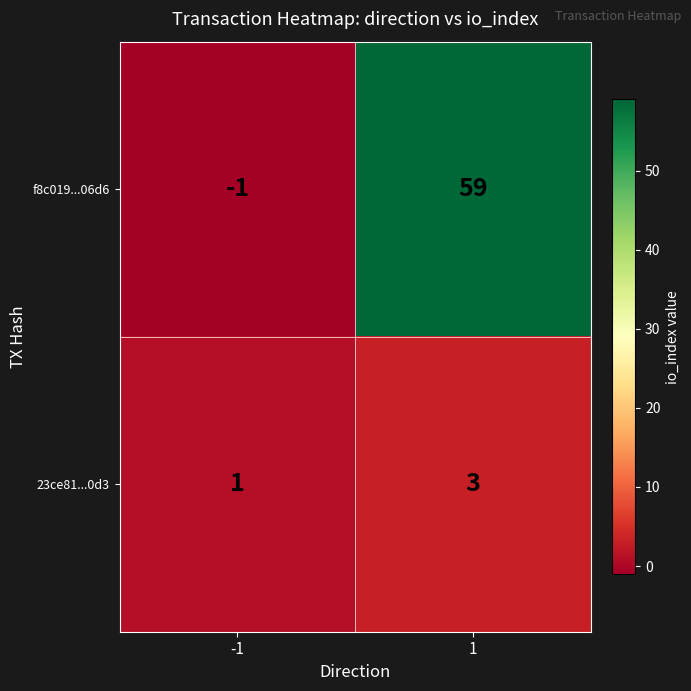

Reading left to right, what are all the values shown in this chart?

f8c019...06d6: -1=-1	1=59
23ce81...0d3: -1=1	1=3